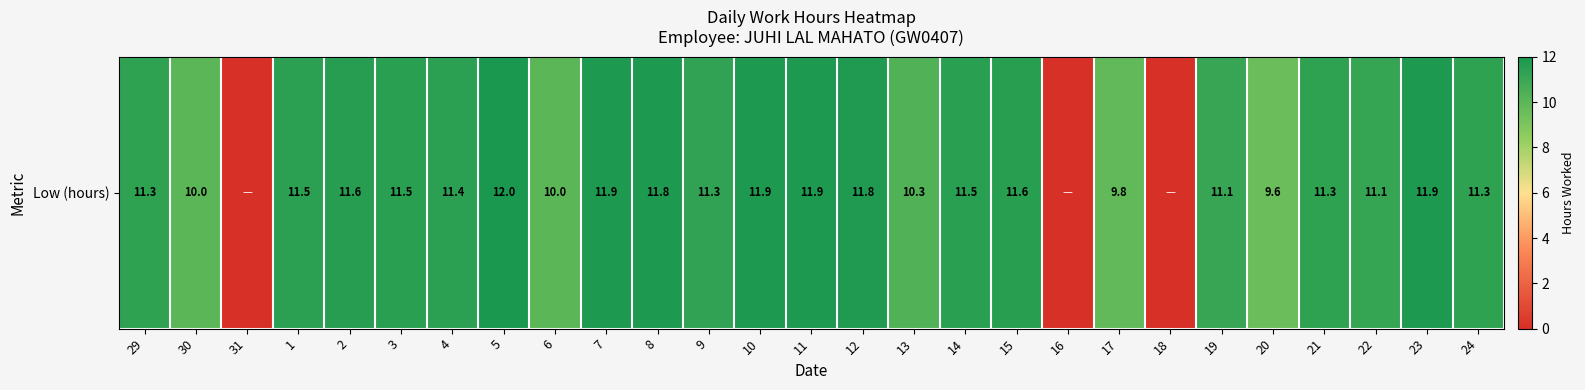

The value at 8 is 8.1. True or false?

False